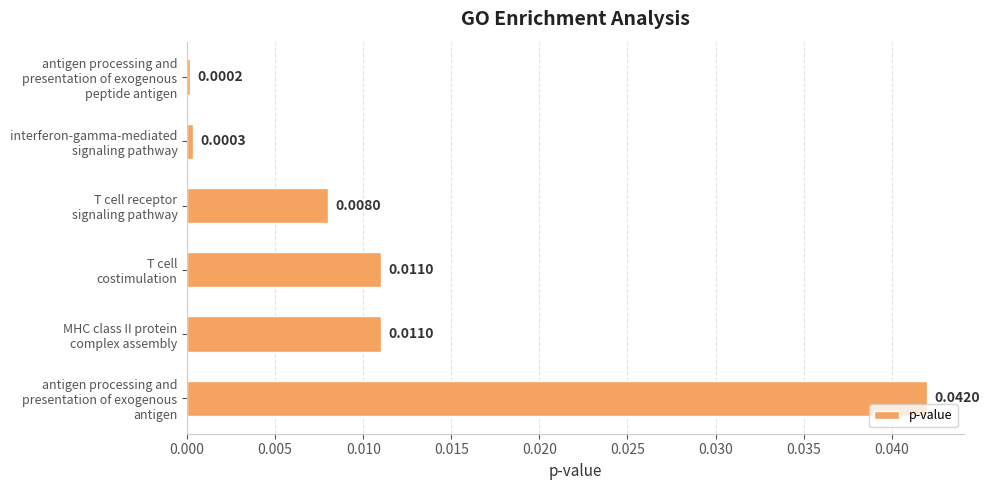

What is the sum of all values?

0.1